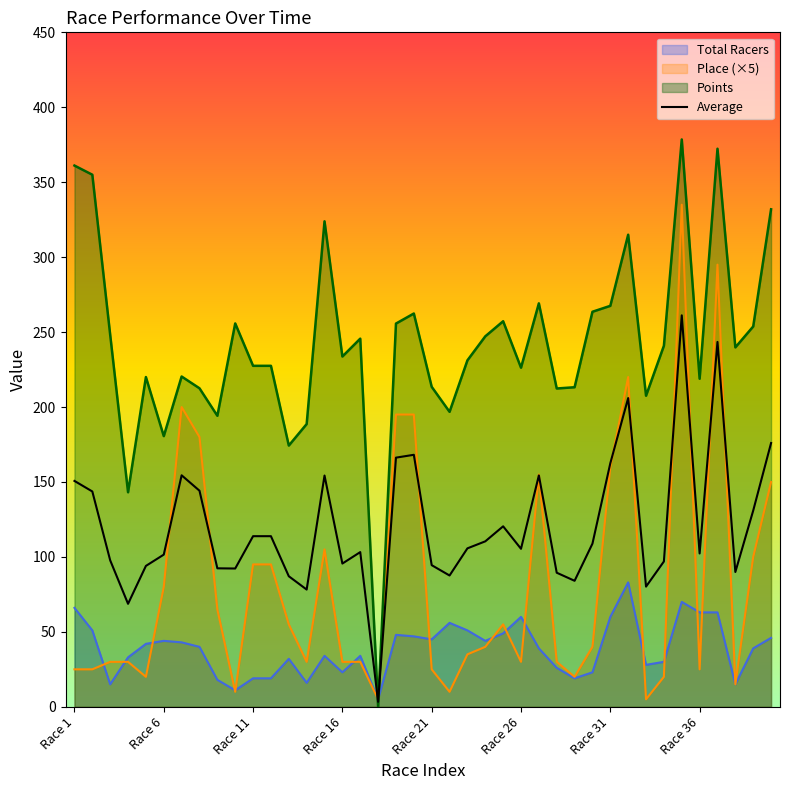

Rank the series by their average value, from lowest to highest.

Total Racers, Place (×5), Average, Points